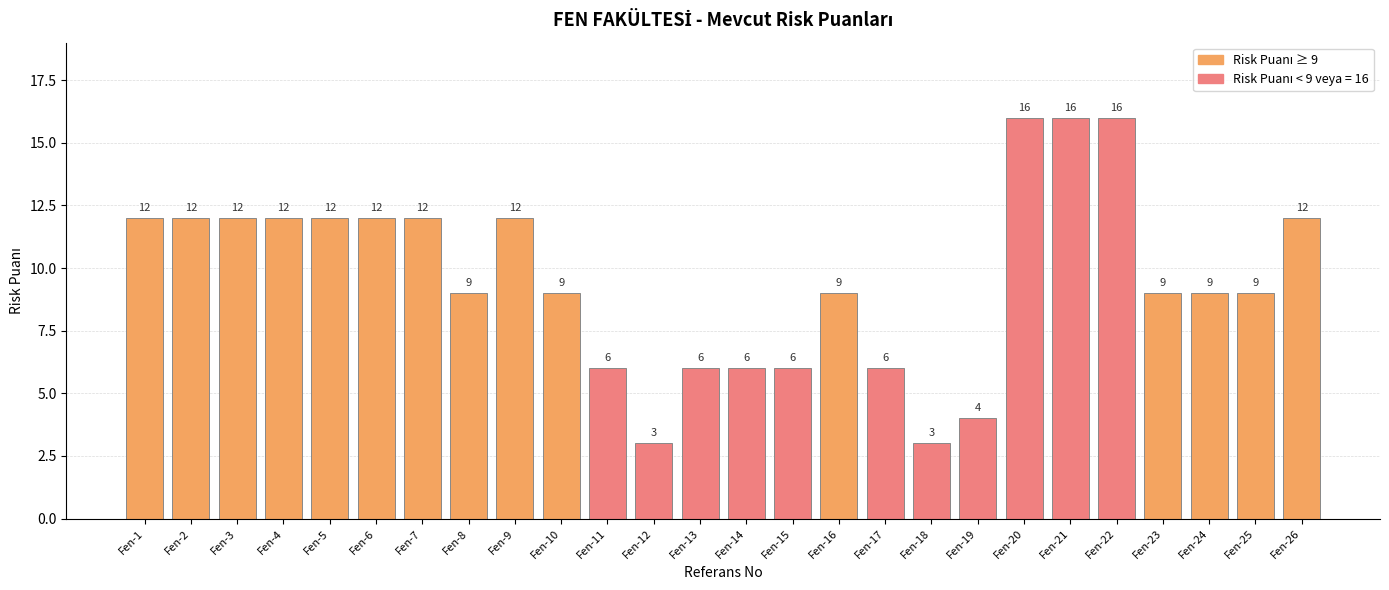

What is the sum of the values at Fen-7 and Fen-2?

24